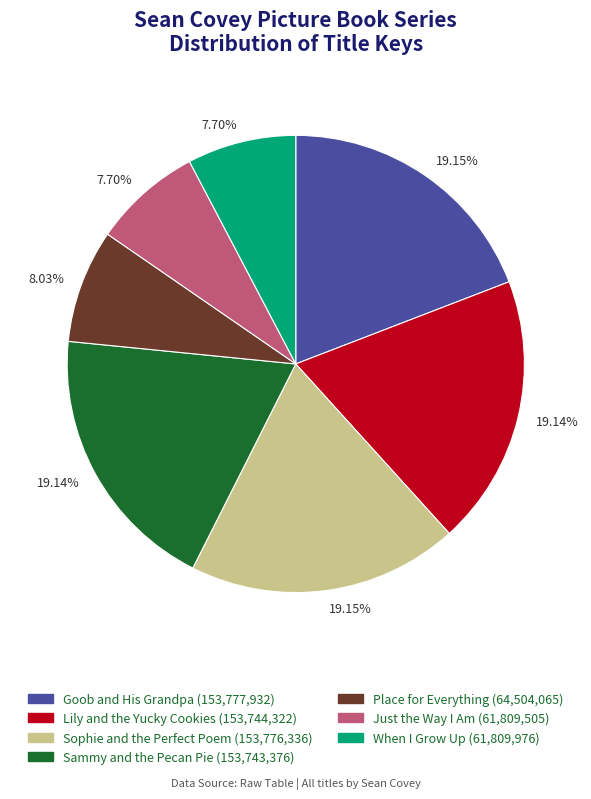

How many segments does this pie chart have?

7